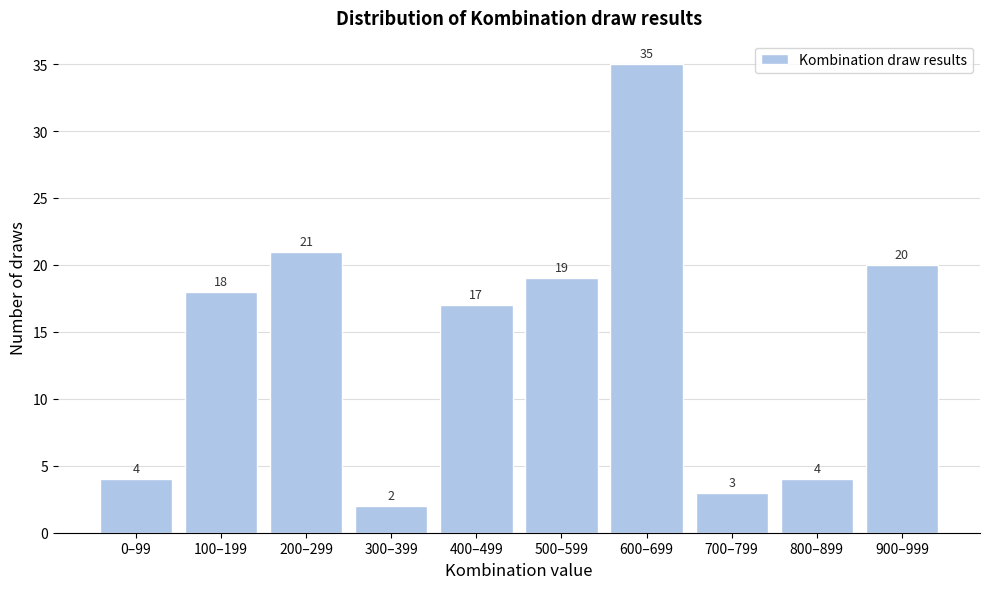

Reading left to right, list all the values displayed in this chart.

4	18	21	2	17	19	35	3	4	20